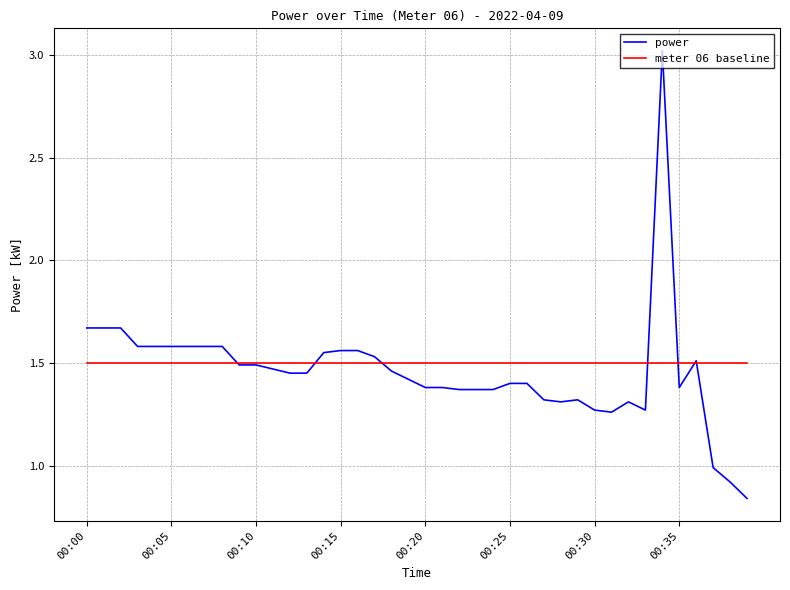

How many values in the power series are below 1?

3